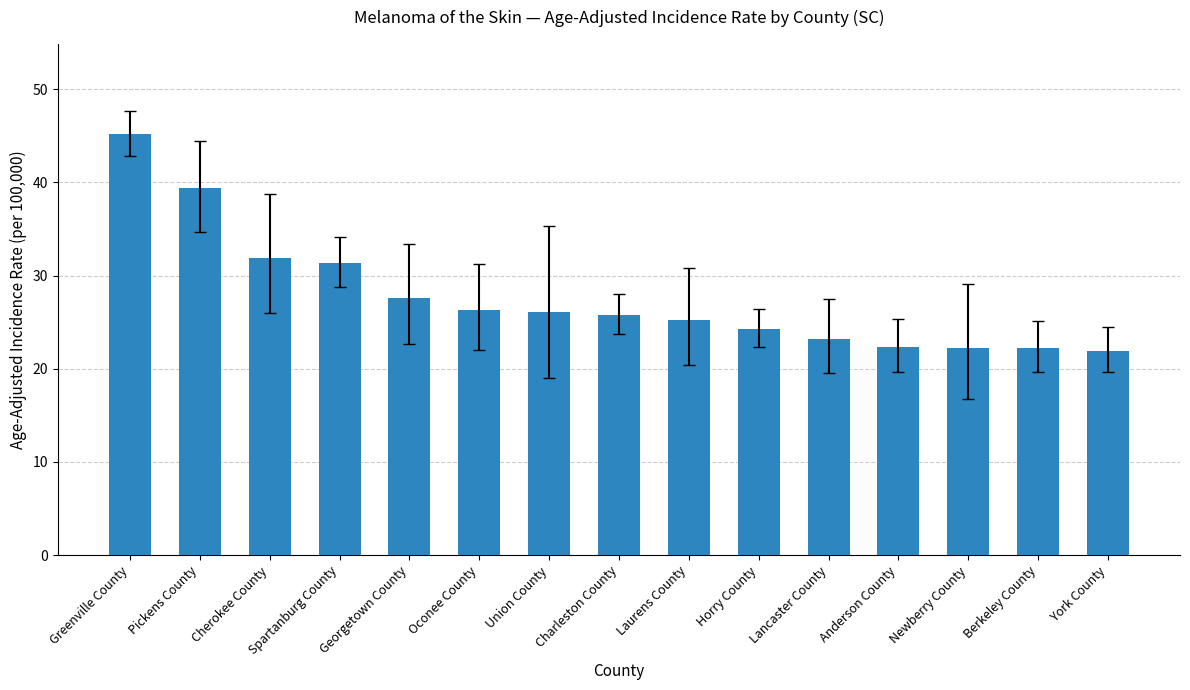

What is the difference between the maximum and minimum values?

23.3